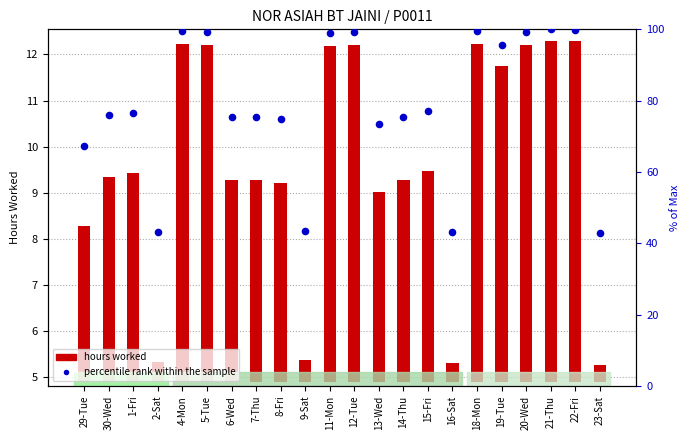

Which series has the largest total across all categories?

percentile rank within the sample